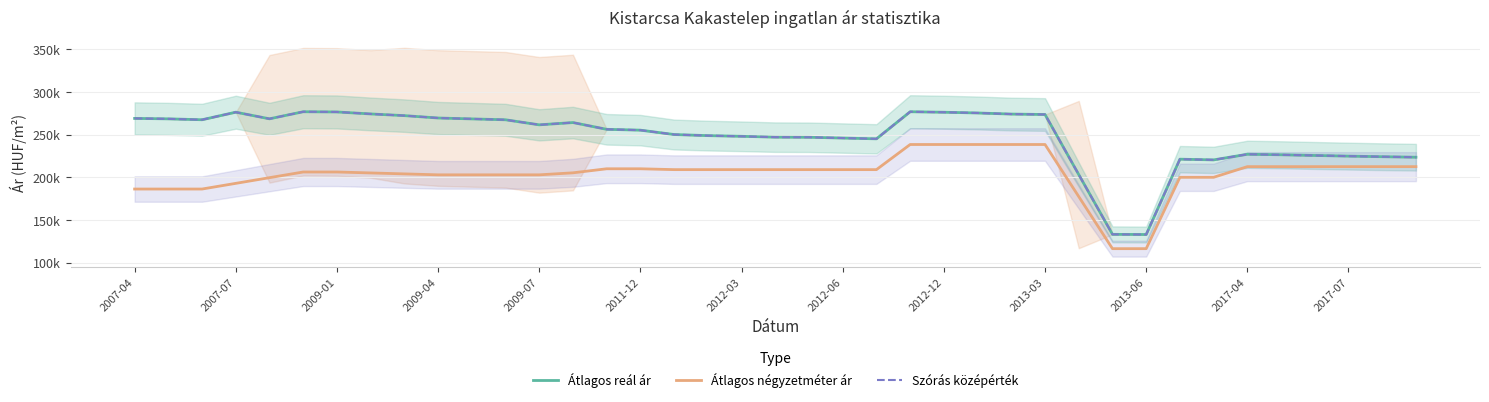

What is the lowest value of the Átlagos négyzetméter ár series?

116333